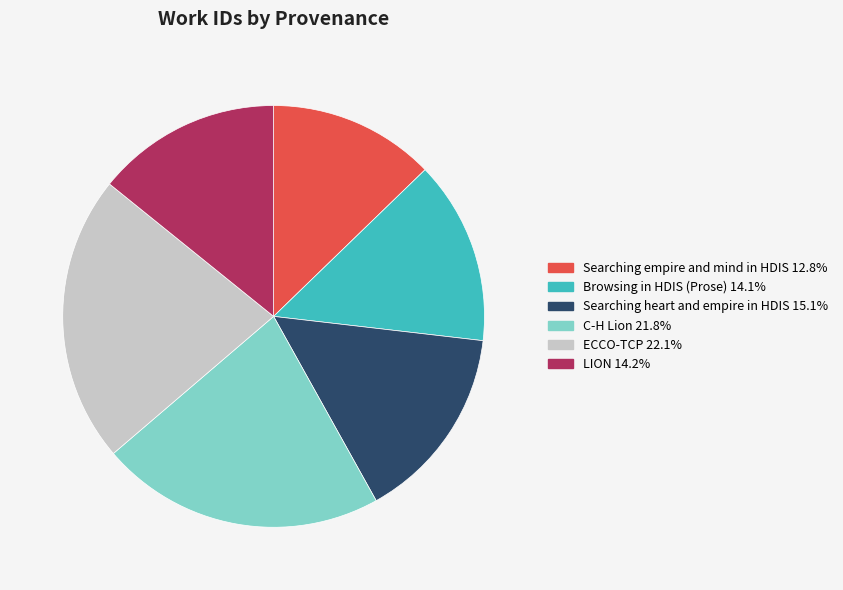

What is the ratio of the value at Searching empire and mind in HDIS to the value at ECCO-TCP?

0.6